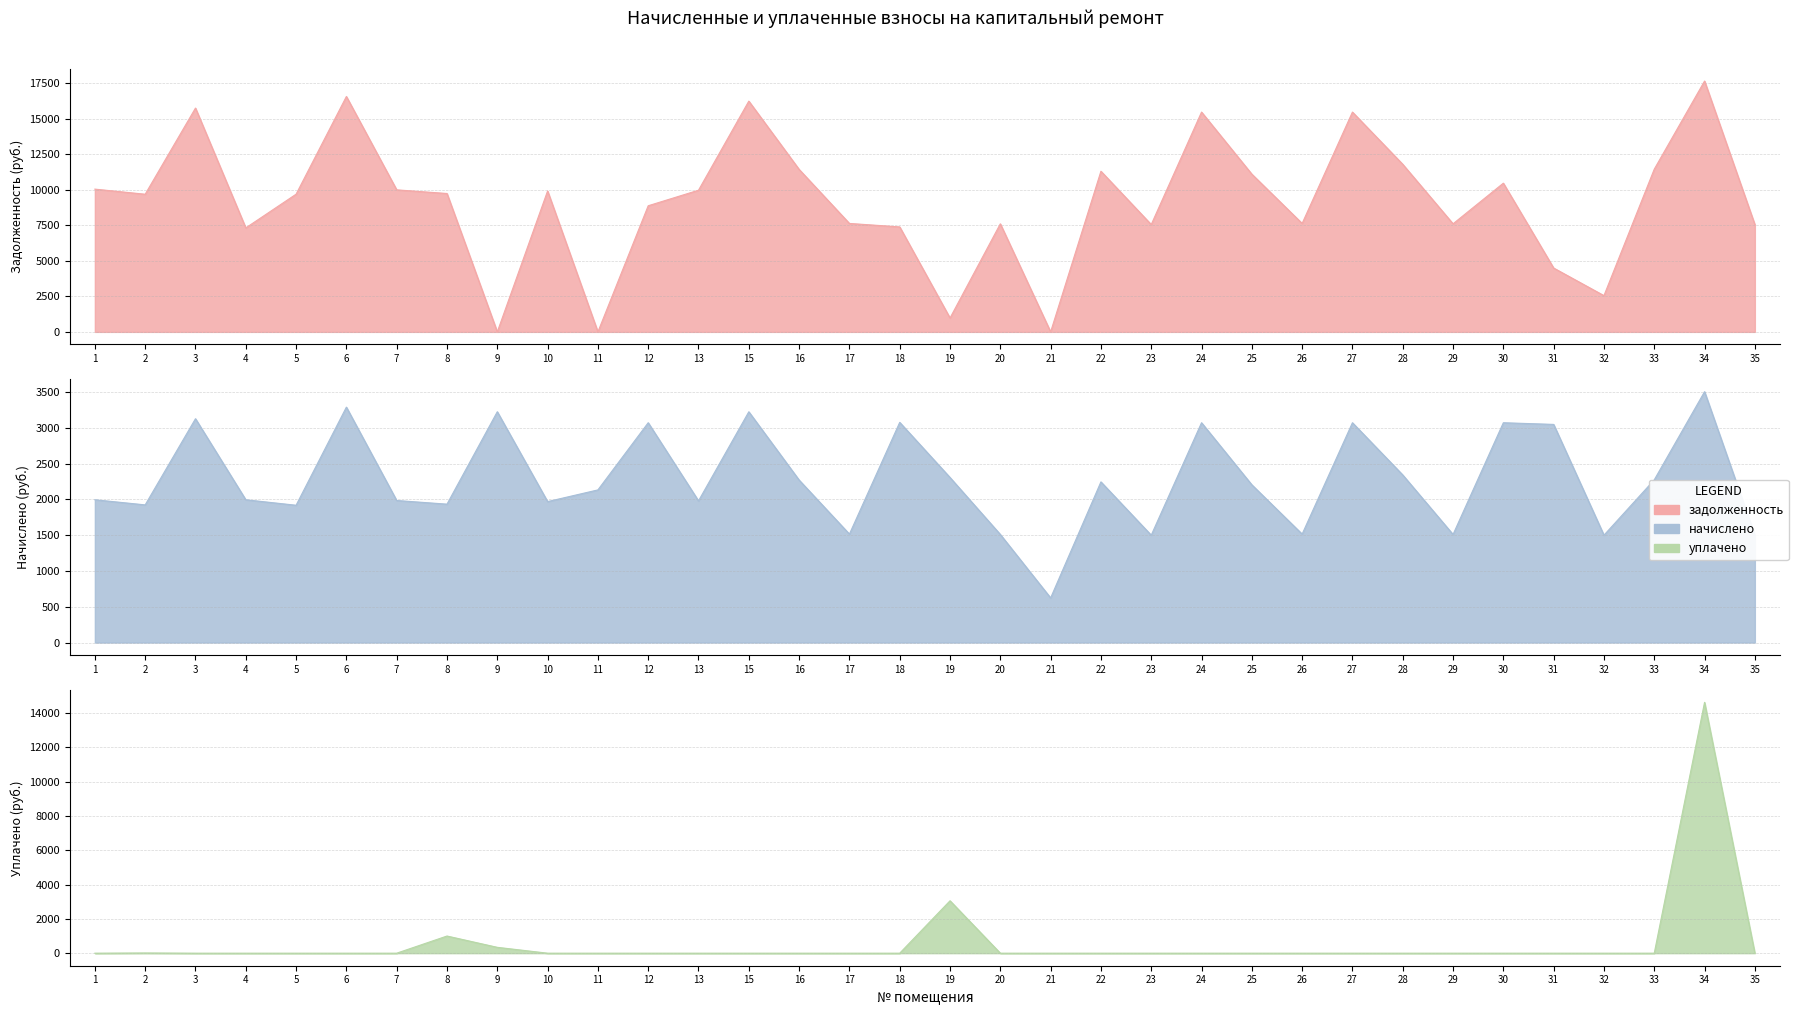

List the labels in order of начислено value, smallest first.

21, 23, 32, 35, 20, 29, 17, 26, 5, 2, 8, 10, 13, 7, 1, 4, 11, 25, 22, 16, 33, 19, 28, 31, 12, 24, 27, 30, 18, 3, 15, 9, 6, 34